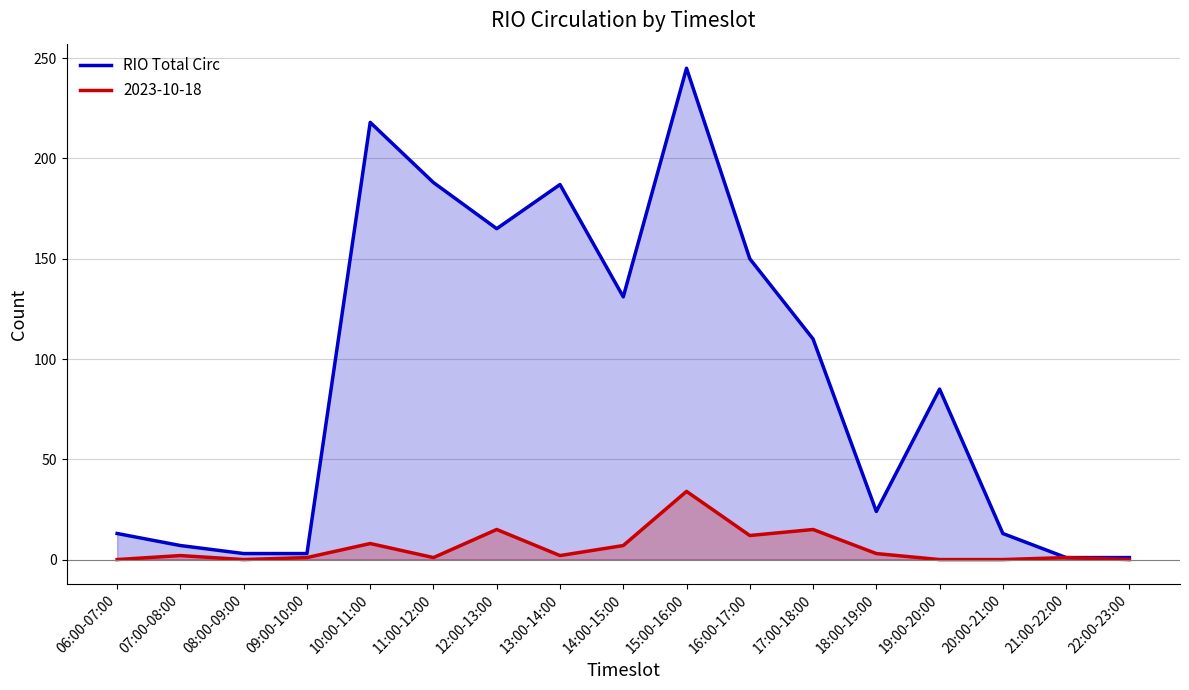

What is the label of the 5th point from the left?

10:00-11:00